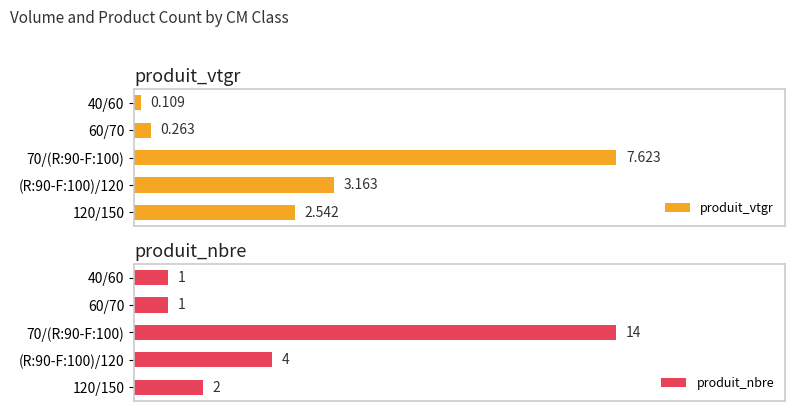

Which series has the largest total across all categories?

produit_nbre